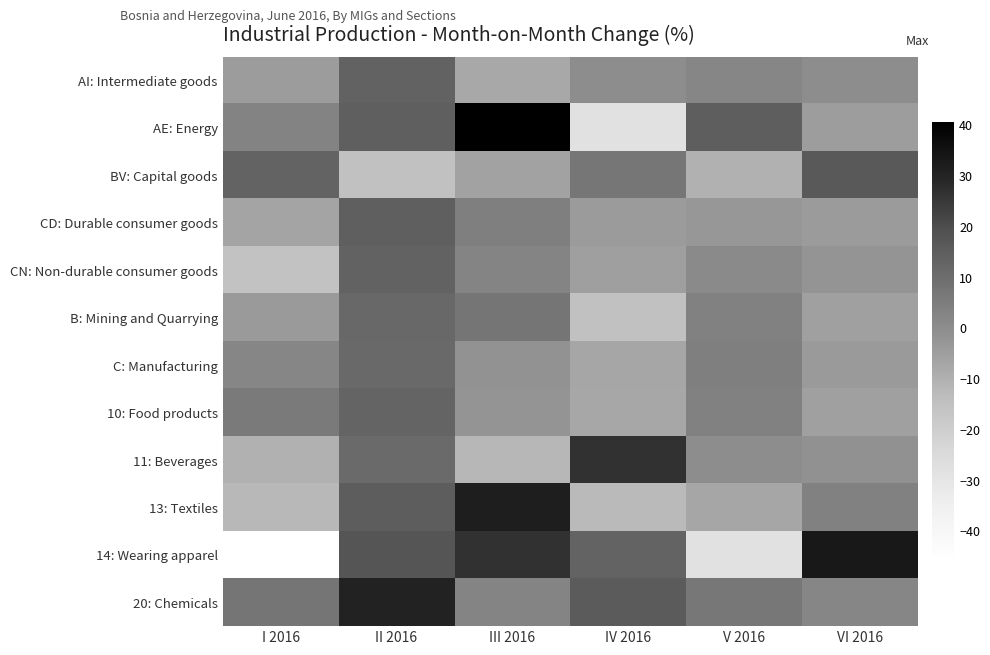

Reading left to right, list all the values displayed in this chart.

AI: Intermediate goods: I 2016=-4.6	II 2016=13.4	III 2016=-8.1	IV 2016=0.0	V 2016=2.1	VI 2016=-0.0
AE: Energy: I 2016=2.9	II 2016=14.3	III 2016=40.5	IV 2016=-28.1	V 2016=14.7	VI 2016=-4.7
BV: Capital goods: I 2016=13.1	II 2016=-14.9	III 2016=-6.3	IV 2016=7.0	V 2016=-10.4	VI 2016=16.4
CD: Durable consumer goods: I 2016=-6.5	II 2016=14.5	III 2016=4.2	IV 2016=-4.1	V 2016=-3.3	VI 2016=-4.2
CN: Non-durable consumer goods: I 2016=-15.6	II 2016=13.3	III 2016=2.7	IV 2016=-5.2	V 2016=0.9	VI 2016=-2.1
B: Mining and Quarrying: I 2016=-3.9	II 2016=11.8	III 2016=7.3	IV 2016=-15.0	V 2016=3.4	VI 2016=-5.7
C: Manufacturing: I 2016=2.3	II 2016=11.4	III 2016=-1.4	IV 2016=-7.3	V 2016=4.2	VI 2016=-4.0
10: Food products: I 2016=6.0	II 2016=12.7	III 2016=-2.2	IV 2016=-7.7	V 2016=3.5	VI 2016=-5.6
11: Beverages: I 2016=-10.2	II 2016=10.8	III 2016=-12.1	IV 2016=26.4	V 2016=-0.0	VI 2016=-1.0
13: Textiles: I 2016=-12.2	II 2016=14.9	III 2016=31.6	IV 2016=-12.5	V 2016=-7.2	VI 2016=3.5
14: Wearing apparel: I 2016=-45.9	II 2016=17.7	III 2016=26.4	IV 2016=13.1	V 2016=-28.1	VI 2016=33.3
20: Chemicals: I 2016=7.2	II 2016=30.1	III 2016=2.4	IV 2016=15.7	V 2016=6.6	VI 2016=2.2